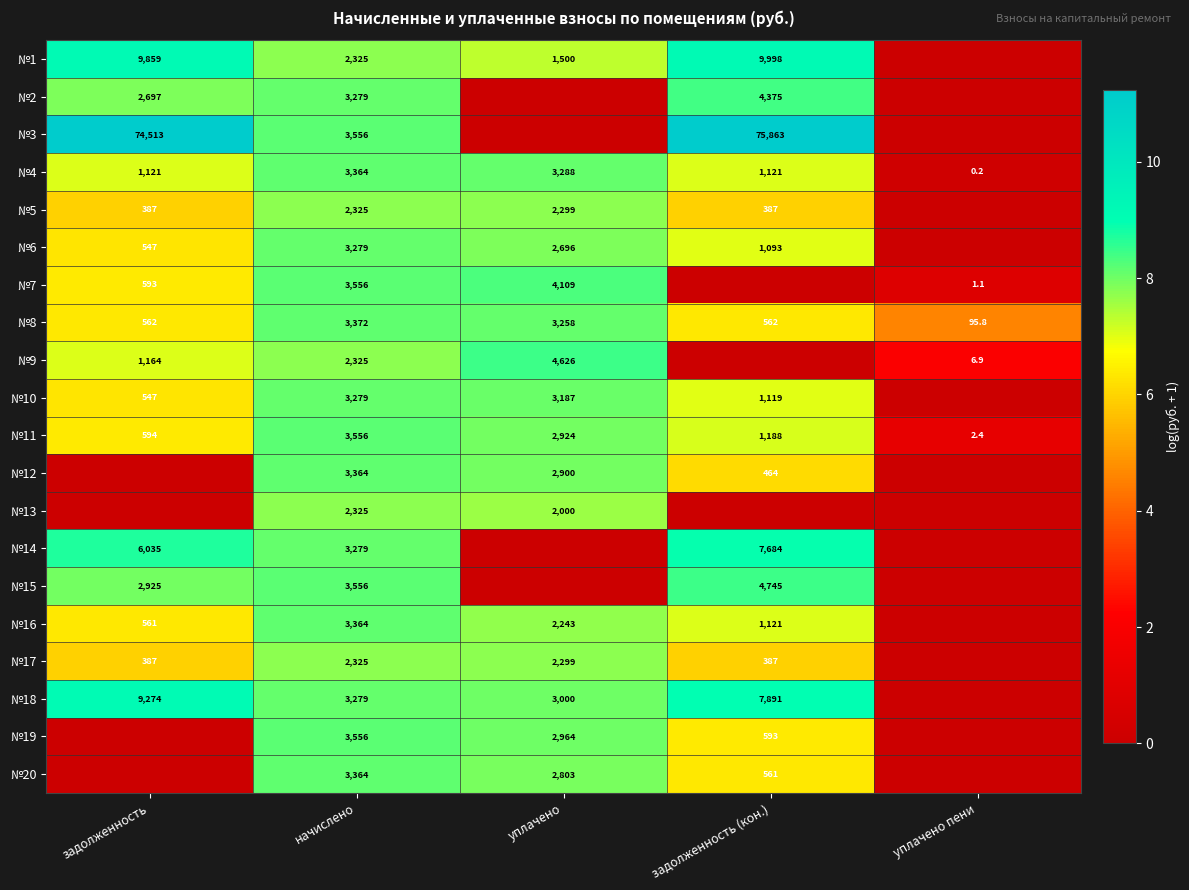

The value of №8 at начислено is 1610.2. True or false?

False